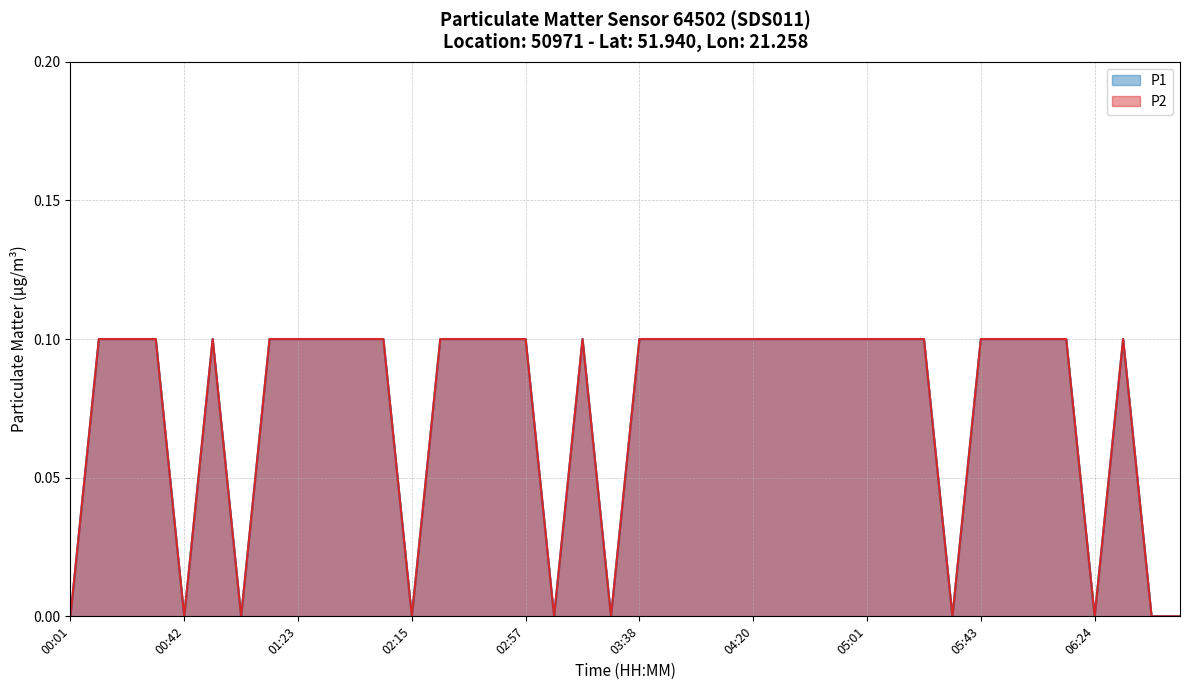

Which series has the largest total across all categories?

P1